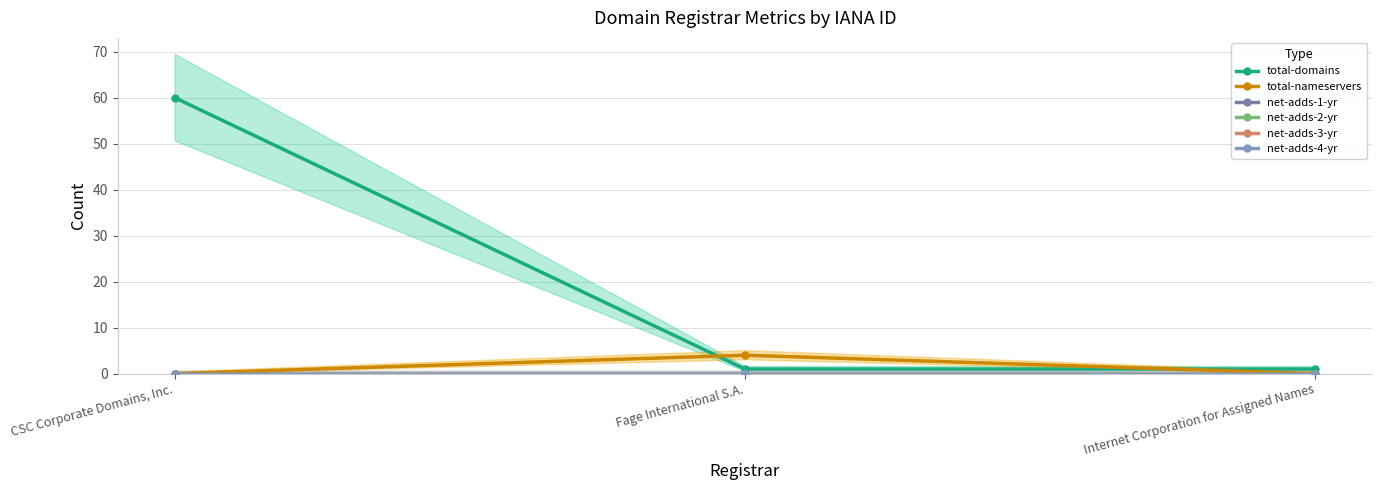

Which series has the largest total across all categories?

total-domains